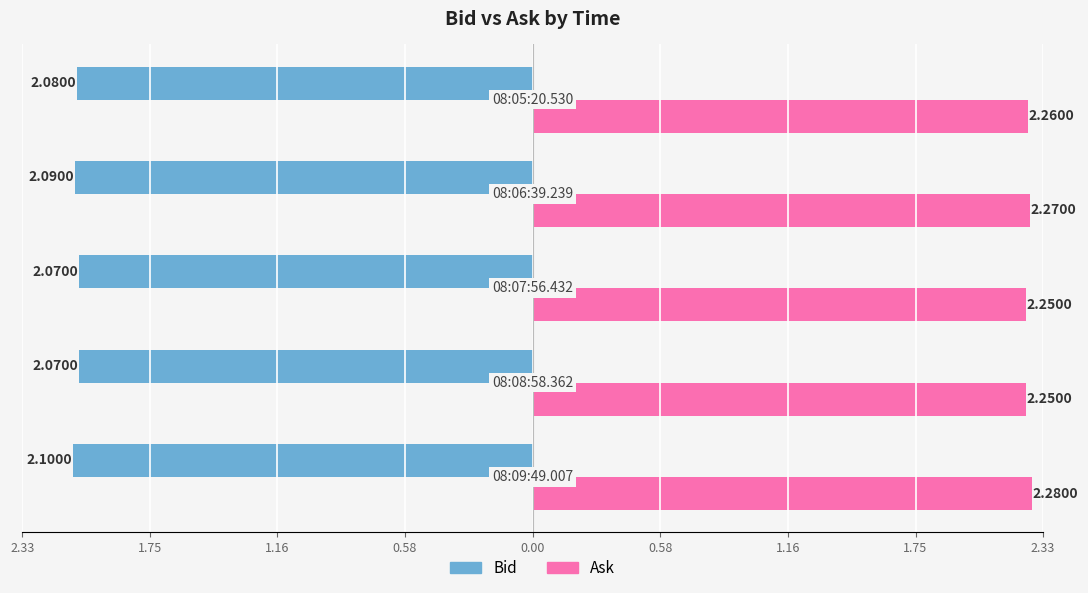

What are all the series names shown in the legend?

Bid, Ask